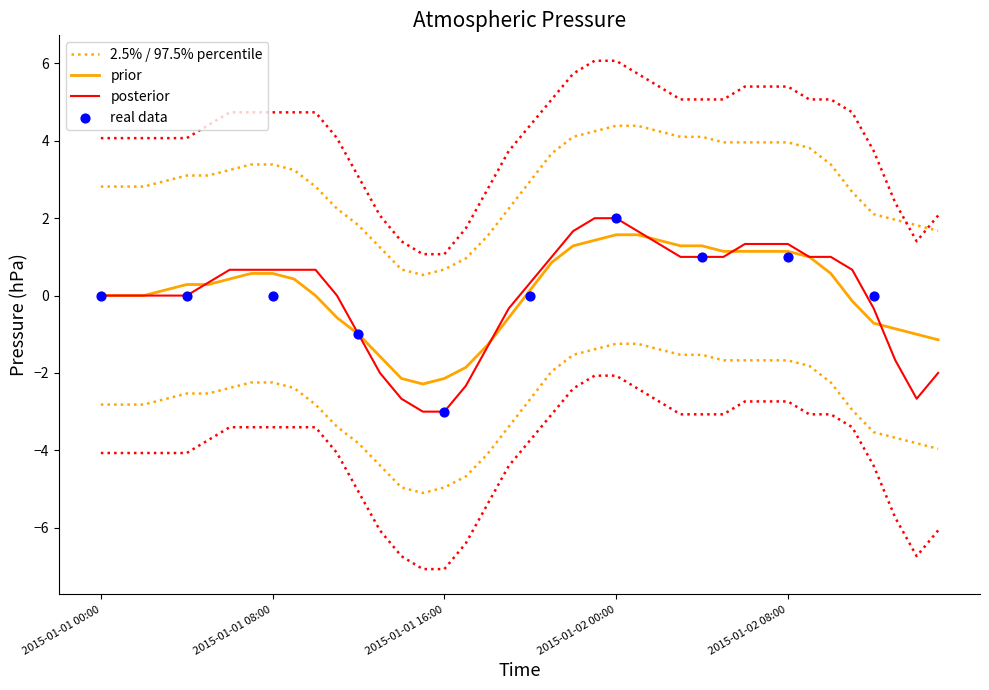

Between 2015-01-01 16:00 and 2015-01-01 07:00, which is larger?

2015-01-01 07:00